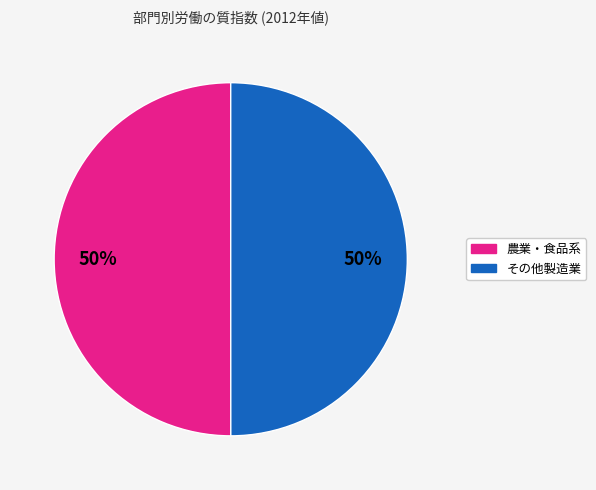

To the nearest percent, what is the average slice percentage?

50%